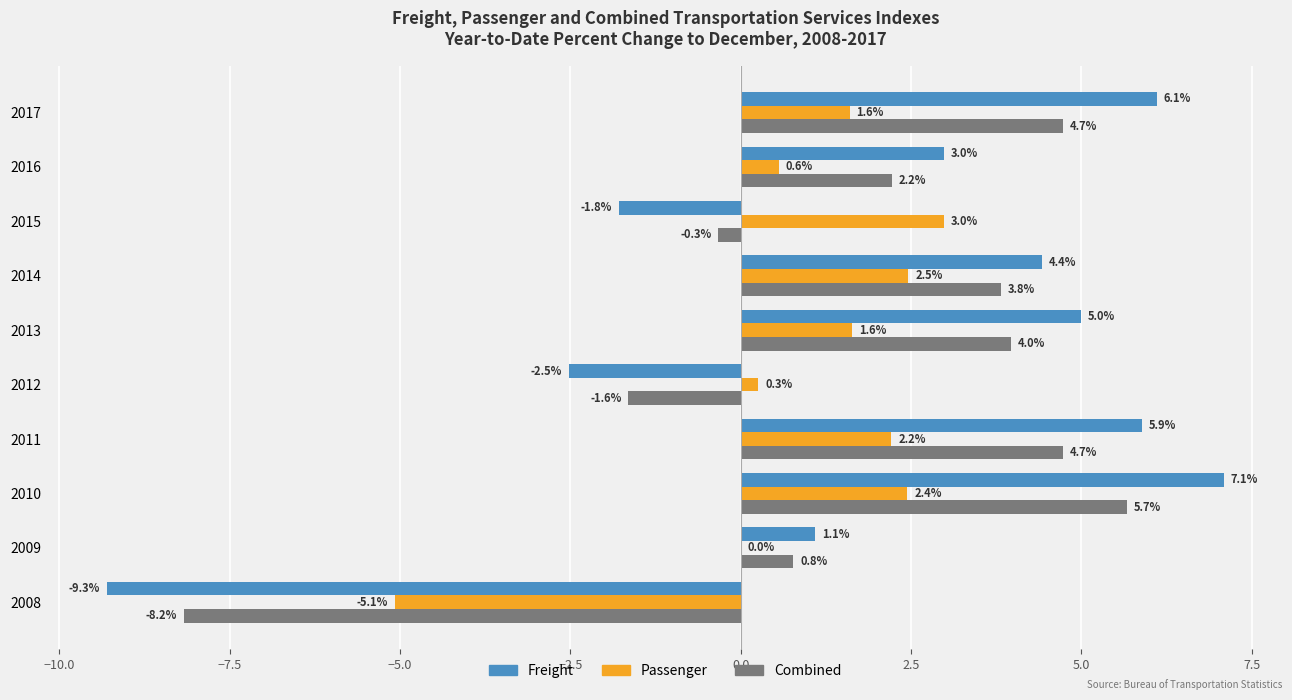

Which category has the highest value in the Passenger series?

2015